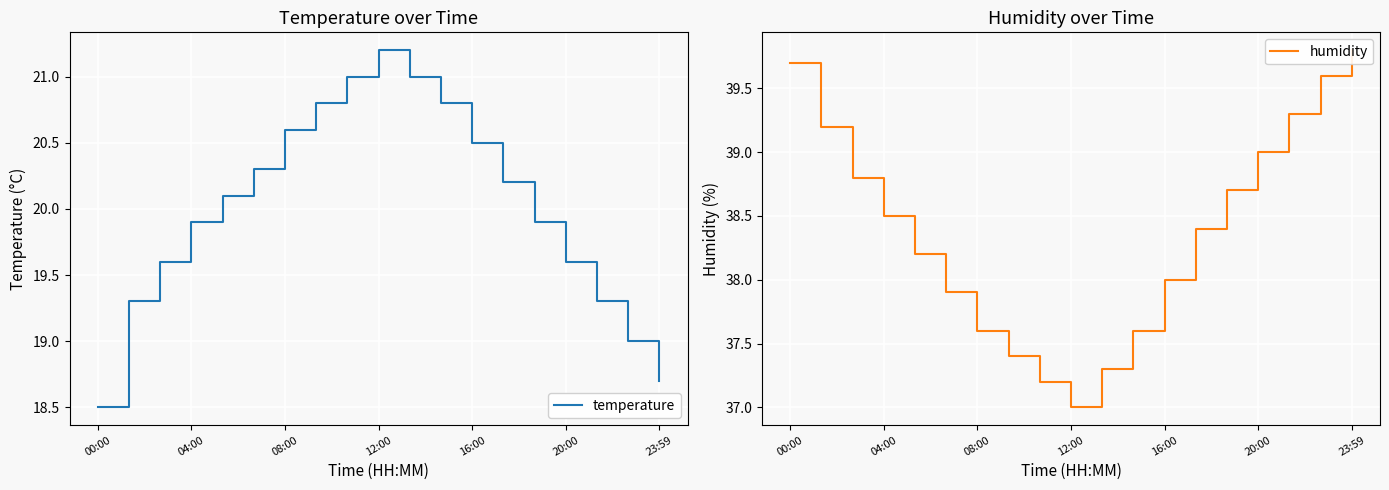

True or false: temperature and humidity cross at least once.

False